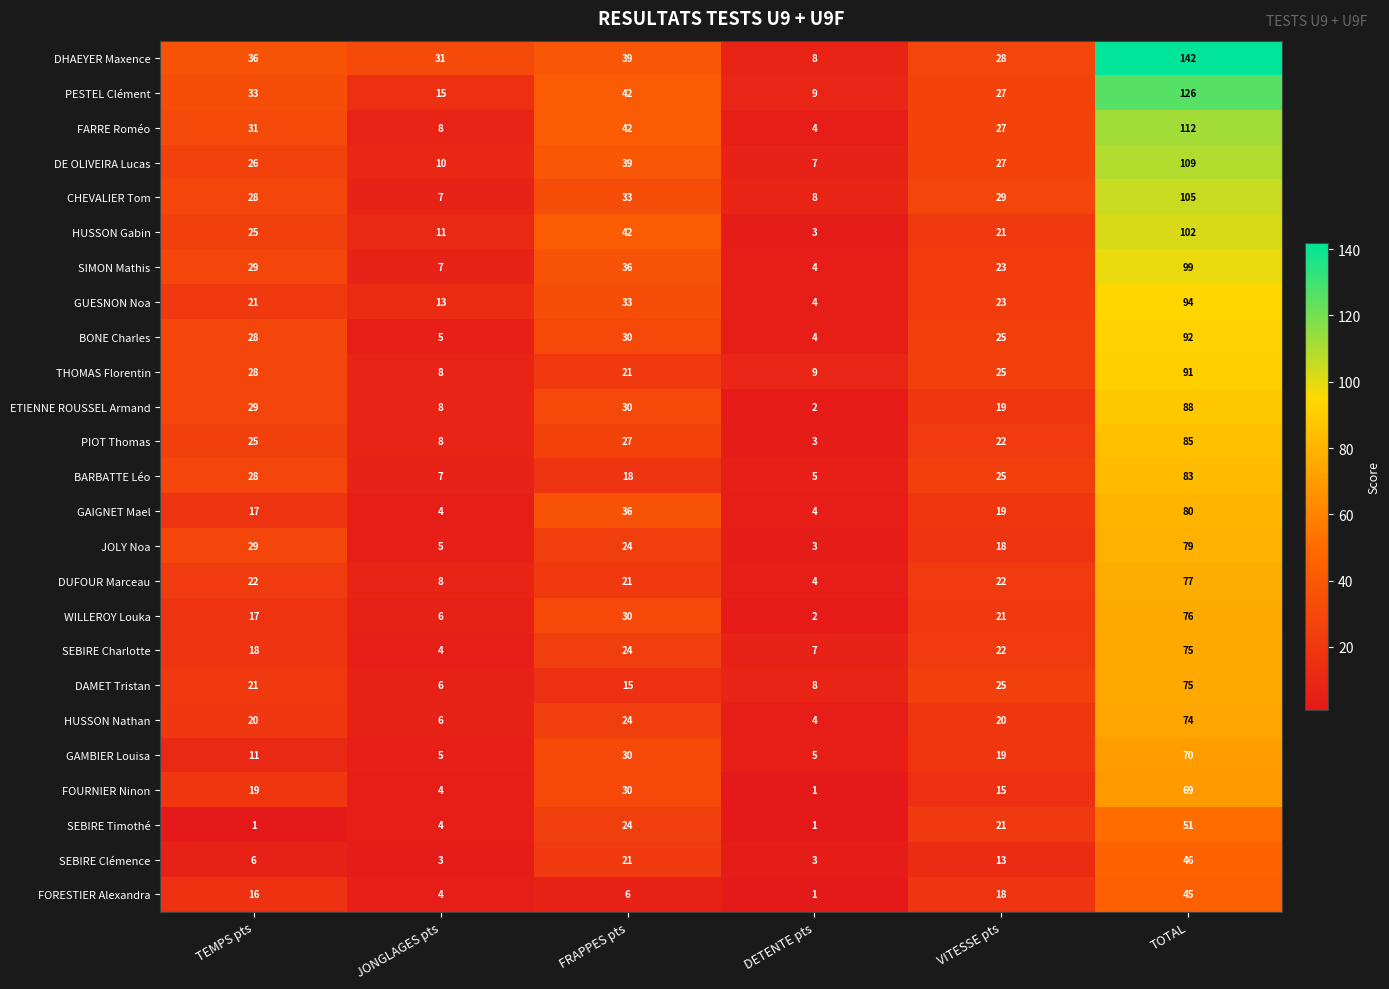

The ETIENNE ROUSSEL Armand series shows 30 at FRAPPES pts. True or false?

True